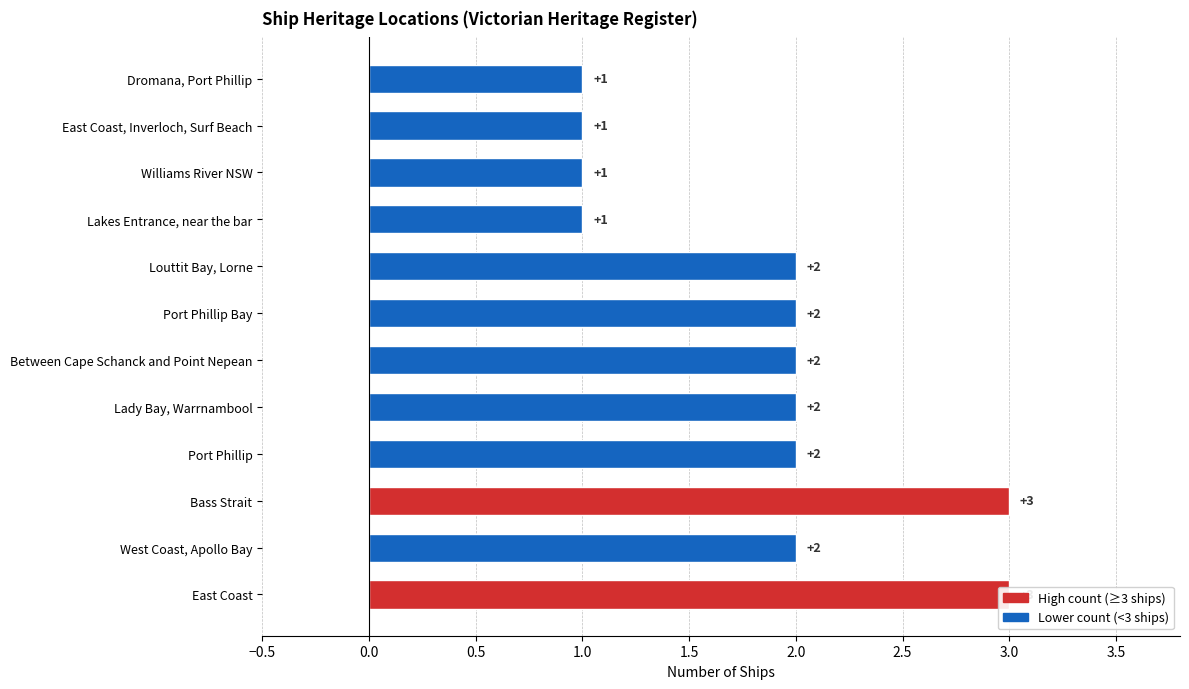

True or false: the data shows 1 at Between Cape Schanck and Point Nepean.

False